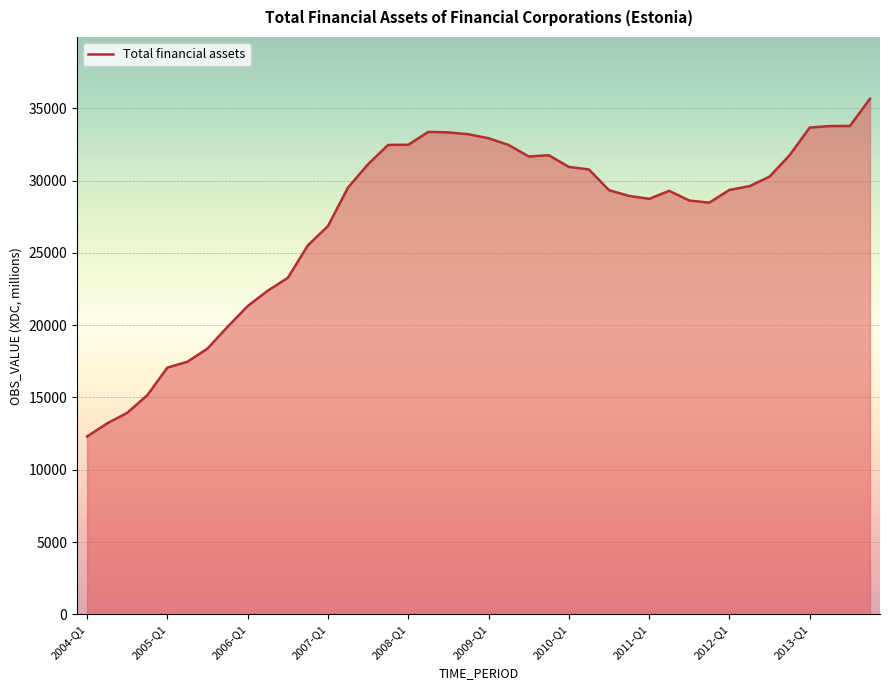

What is the greatest value displayed?

35656.5